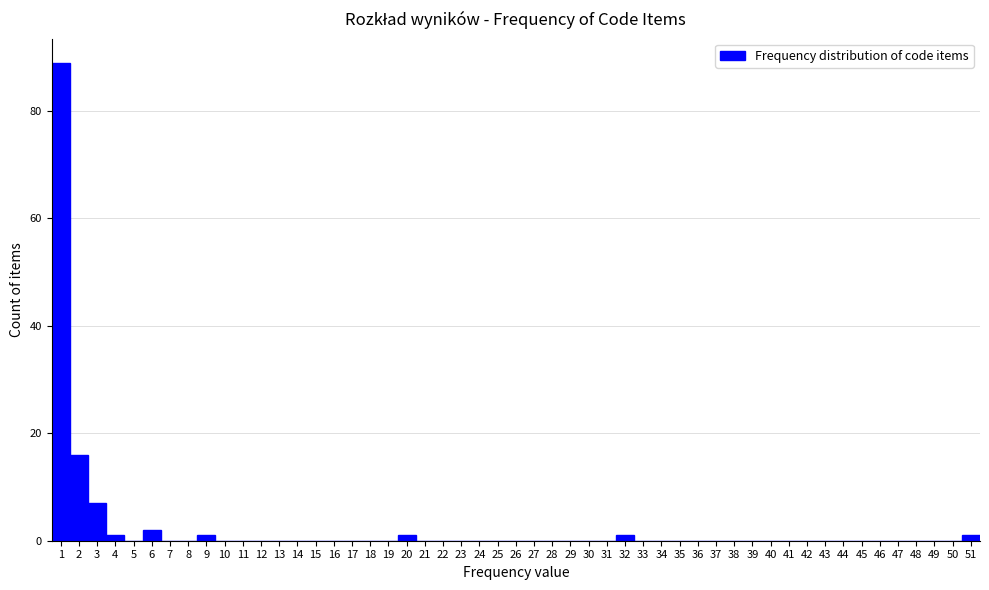

How tall is the bar that spans 5.5 to 6.5 on the x-axis? The values are not printed on the chart, so give them approximately, as read against the axis.

2